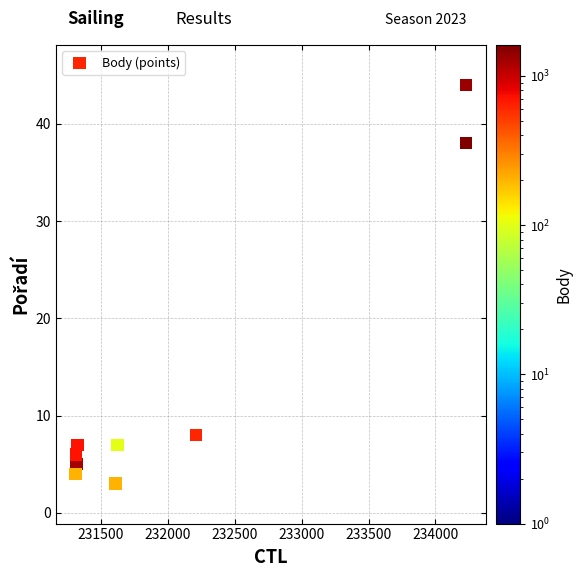

What is the range of X values (max minus min)?

2921